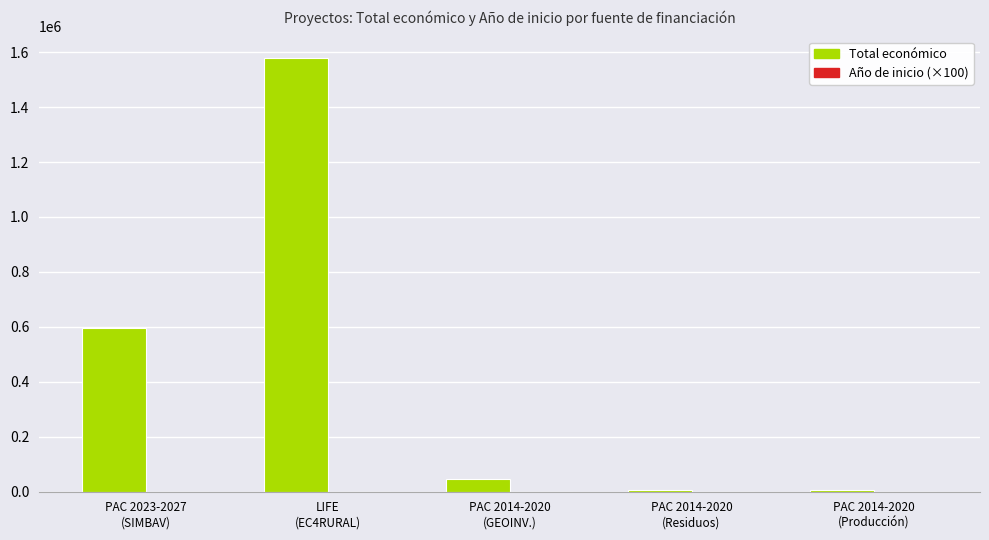

How many categories are shown in the chart?

5